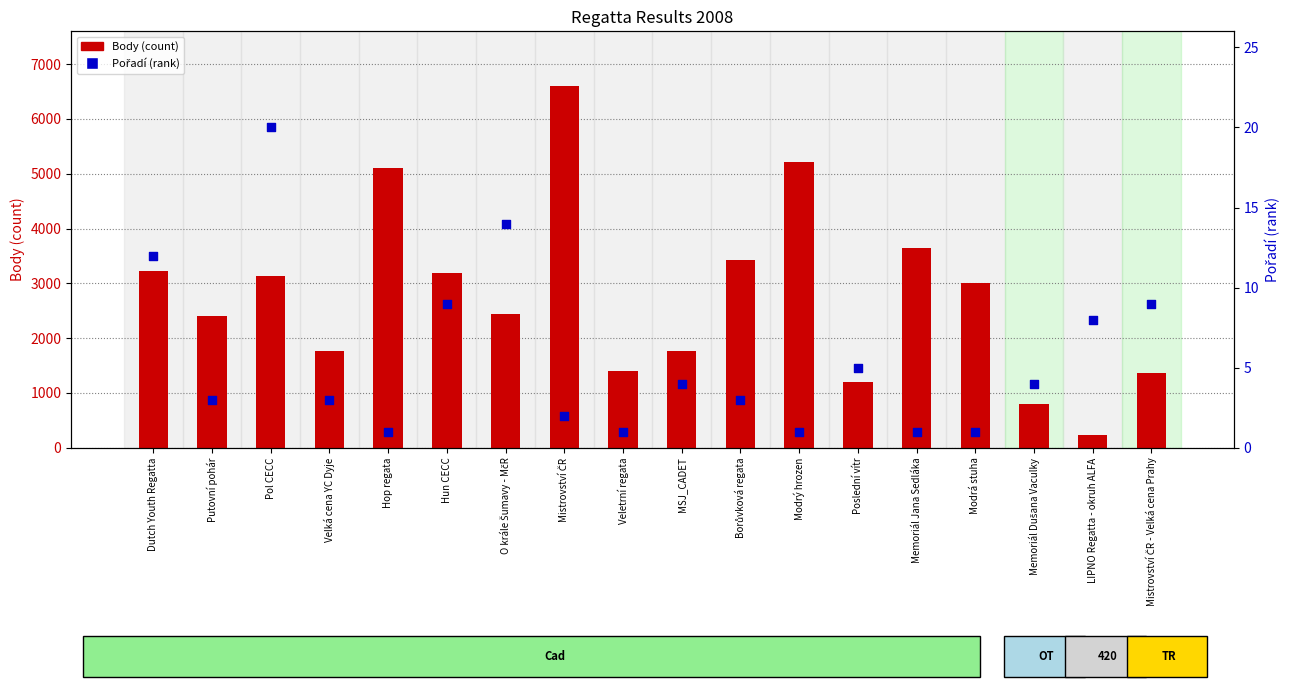

Is the value of Pořadí (rank) at Mistrovství ČR - Velká cena Prahy greater than the value of Body (count) at Veletrní regata?

No